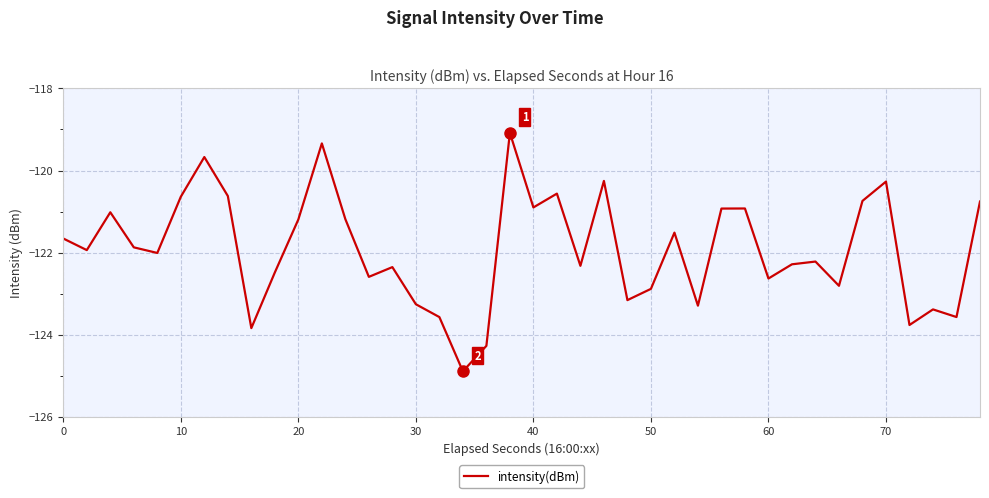

What is the greatest value displayed?

-119.1